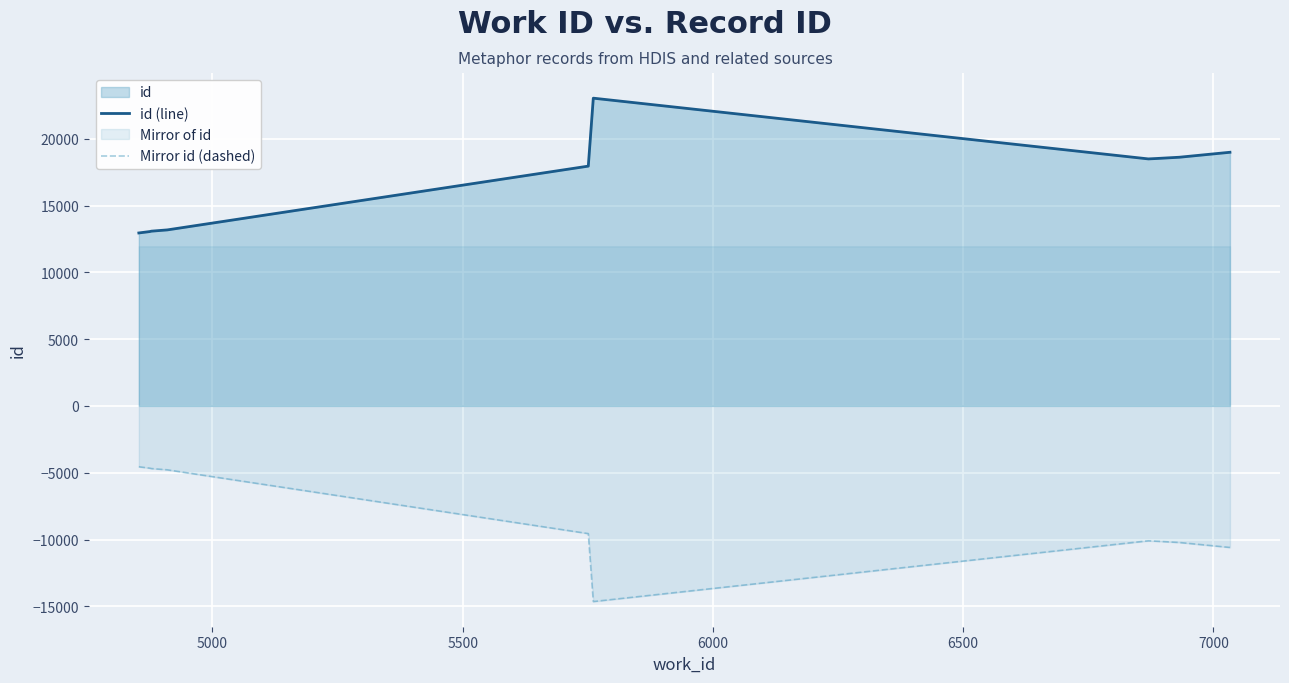

What is the minimum value shown in the chart?

-14644.7